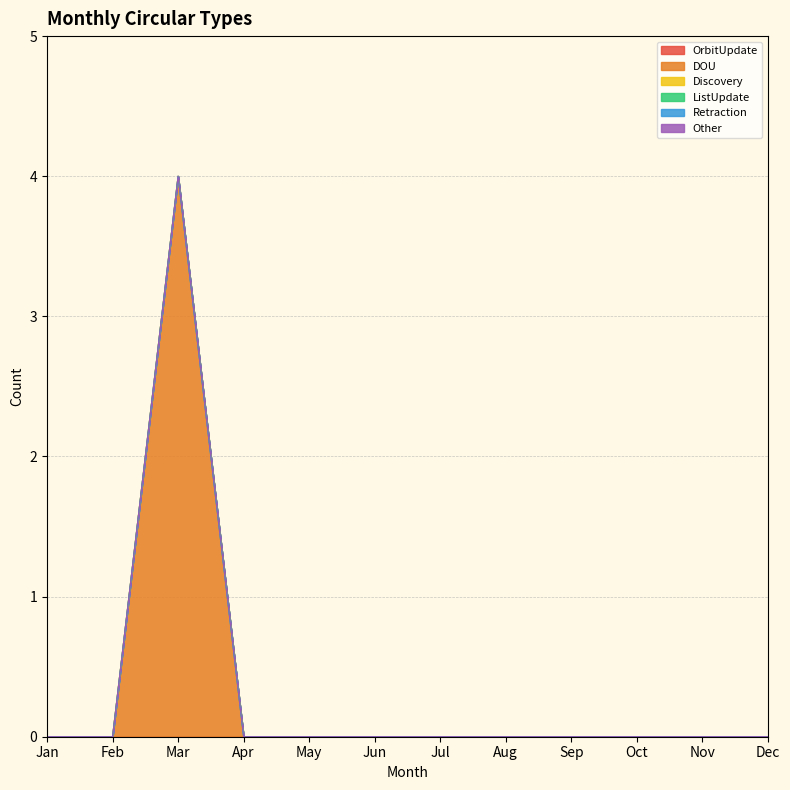

The Other series shows 0 at Feb. True or false?

True